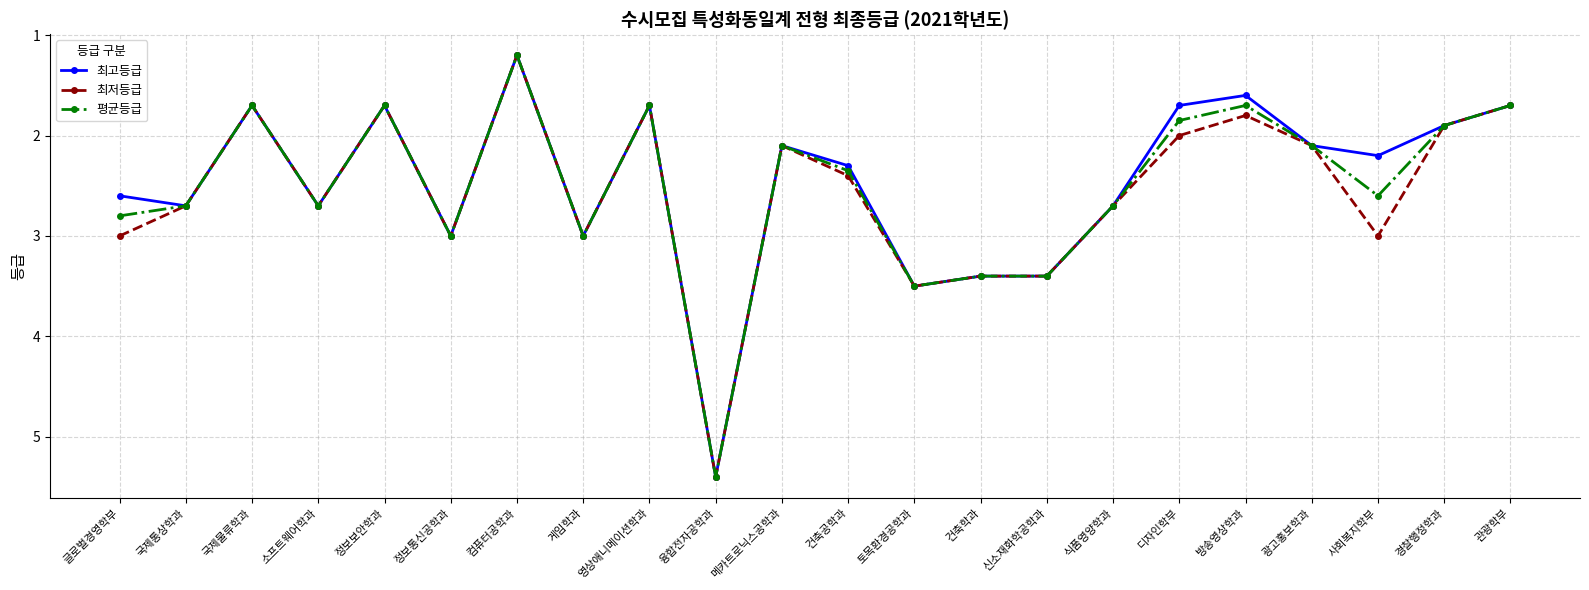

Between 토목환경공학과 and 디자인학부, which series saw the biggest shift?

최고등급